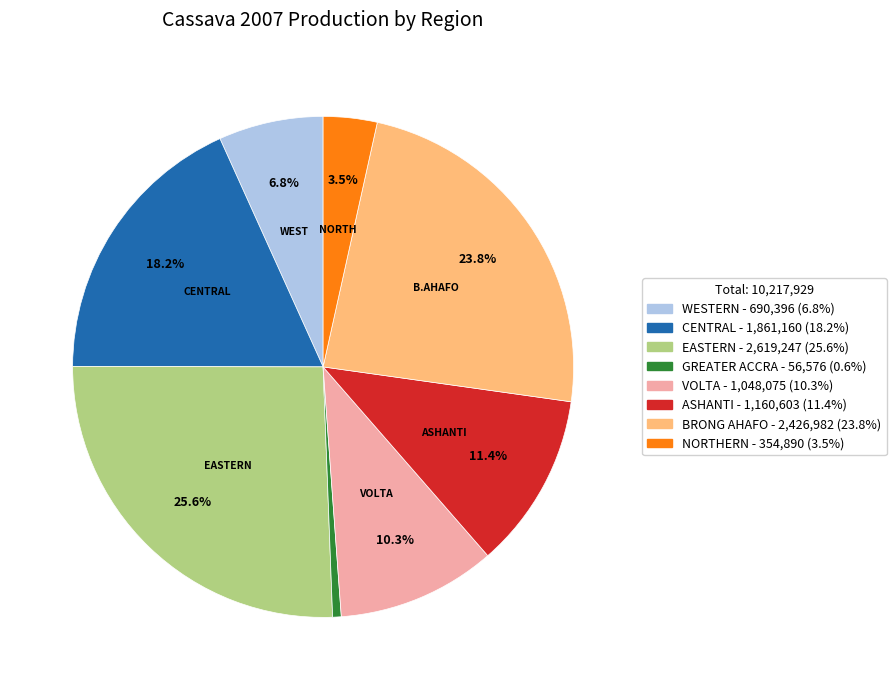

Count the number of slices in the pie.

8